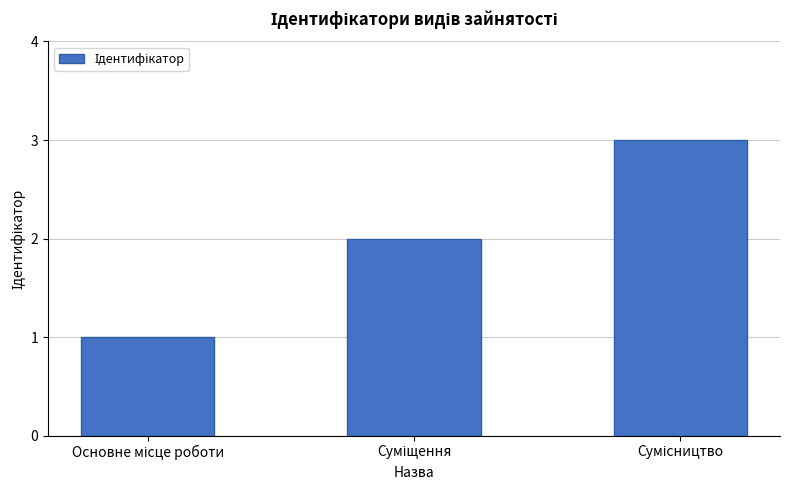

What is the sum of all values?

6